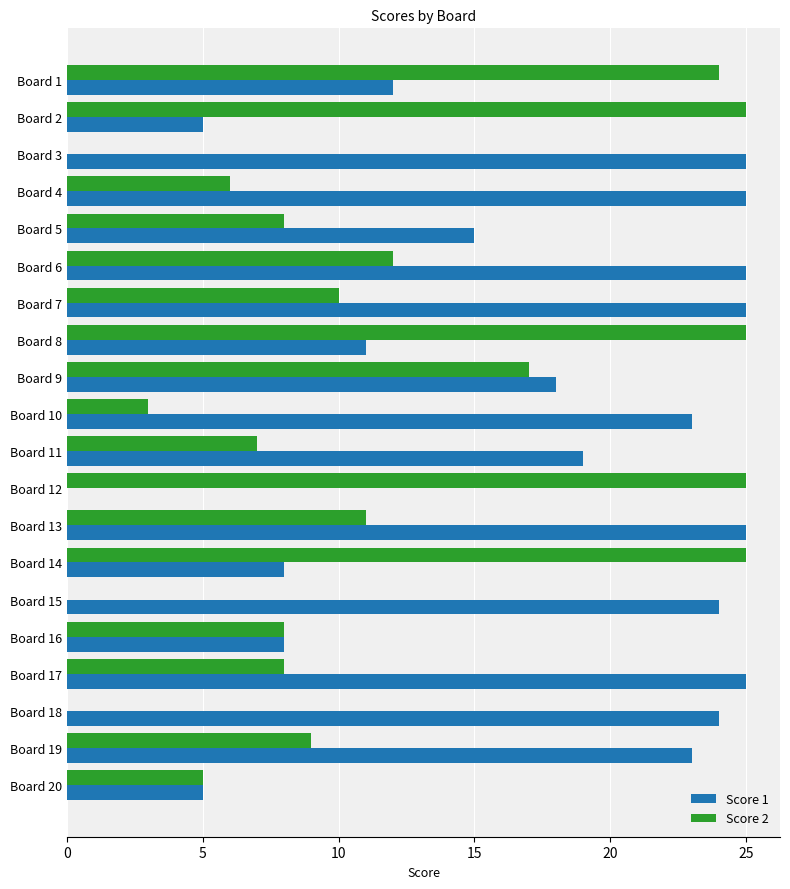

True or false: Score 2 has a value of 14 at Board 12.

False